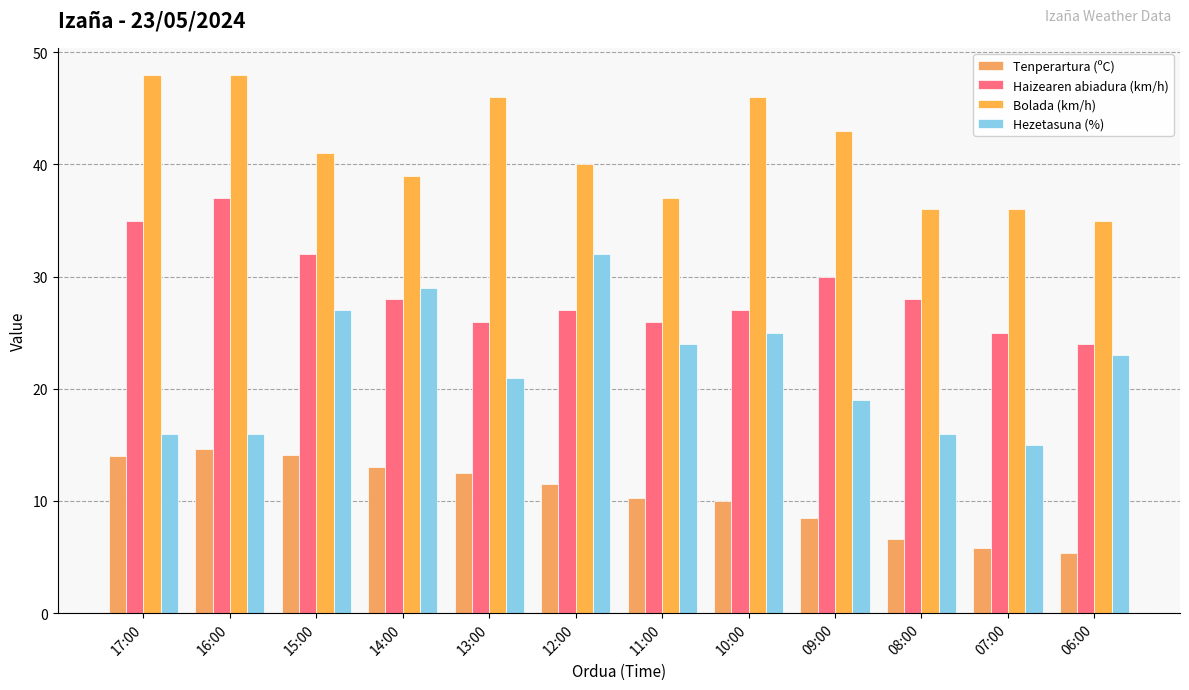

The value of Haizearen abiadura (km/h) at 14:00 is 28.0. True or false?

True